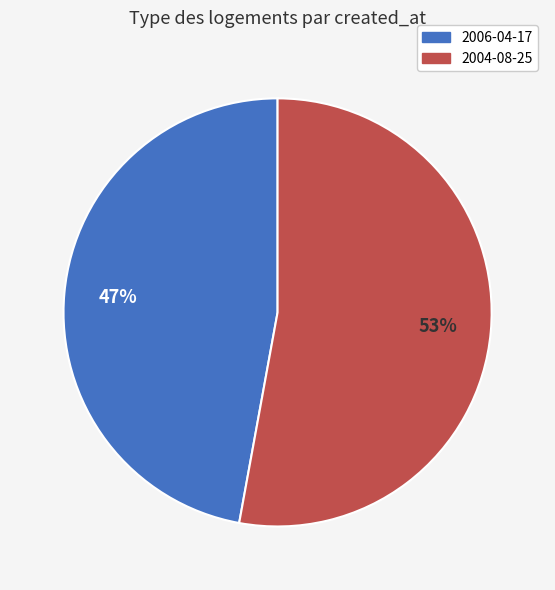

To the nearest percent, what portion does 2006-04-17 represent?

47%